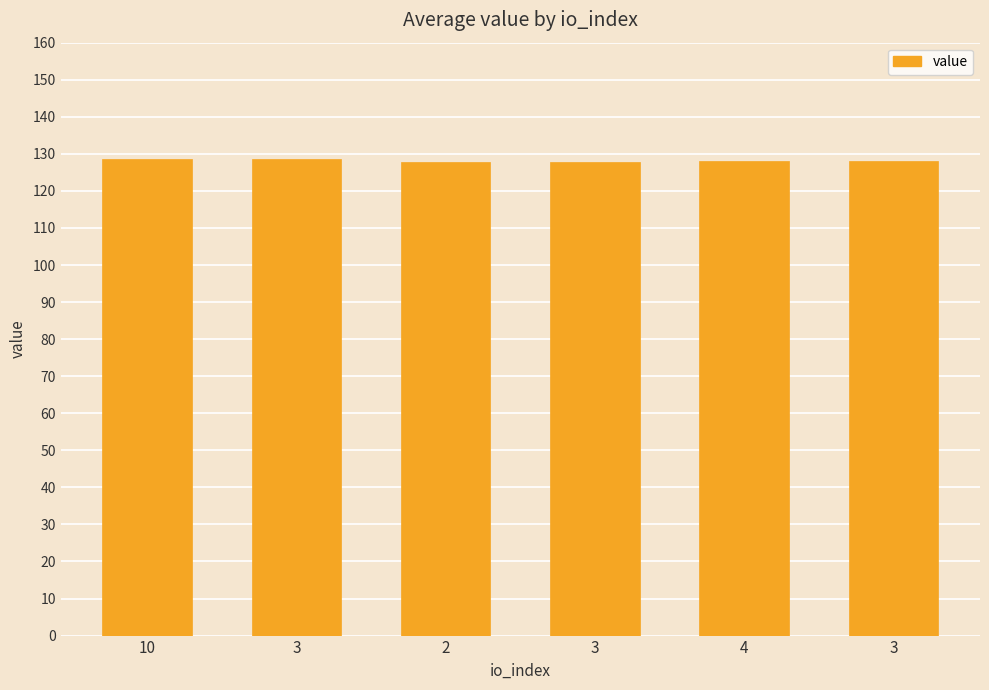

How many bars are there in total?

6